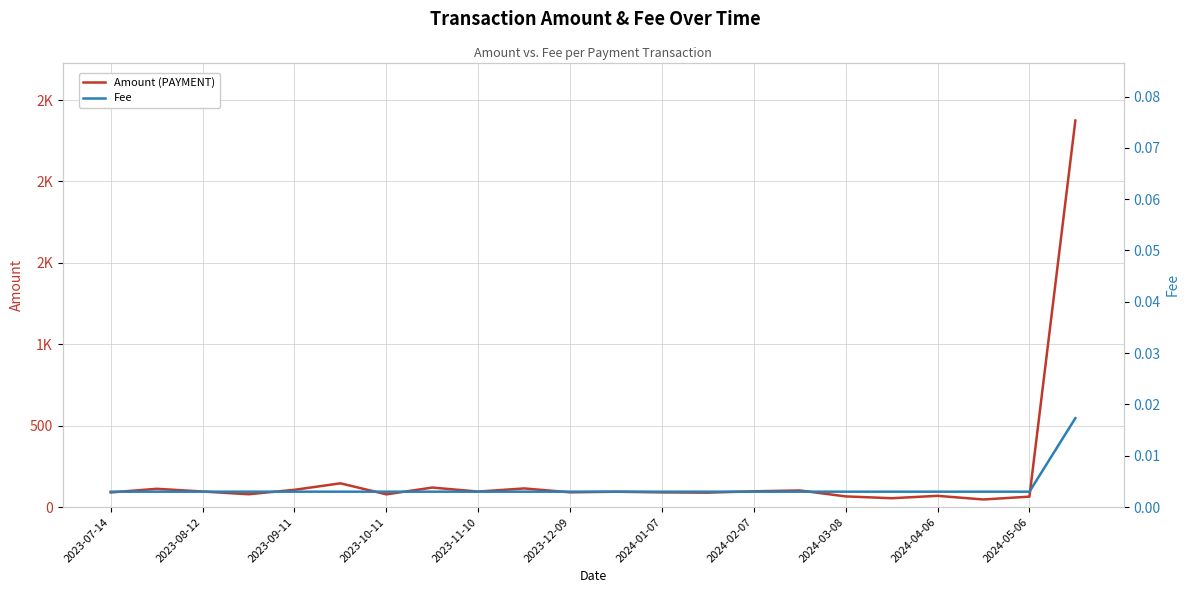

What is the spread (max minus min) of values at 2024-04-06?

69.0